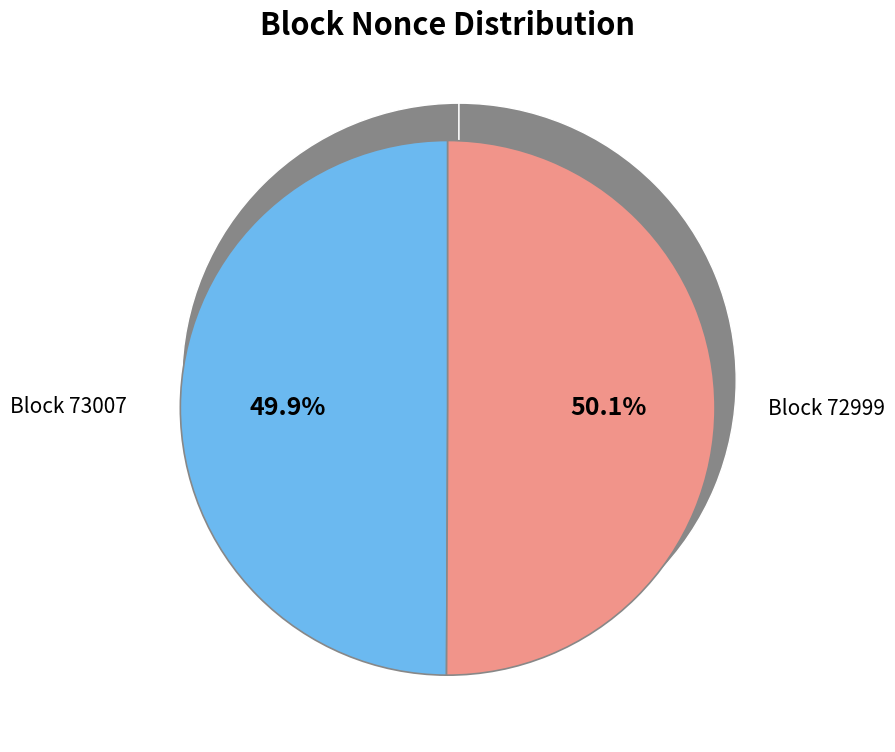

Rank the categories by value from lowest to highest.

73007, 72999